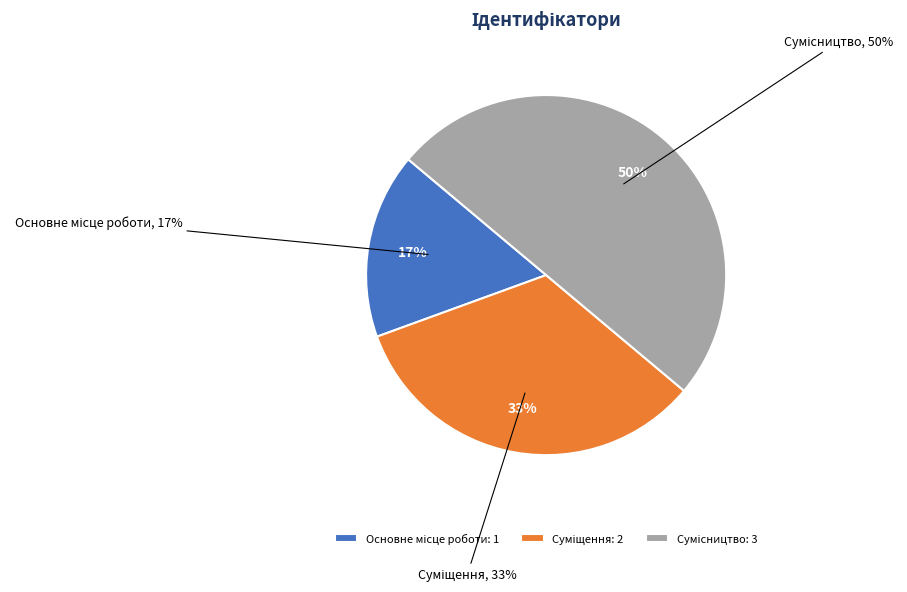

What percentage is NOT represented by Основне місце роботи?

83.3%